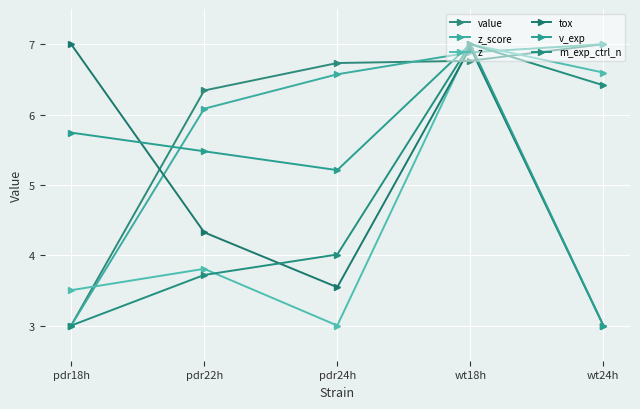

What is the smallest value displayed?

3.0